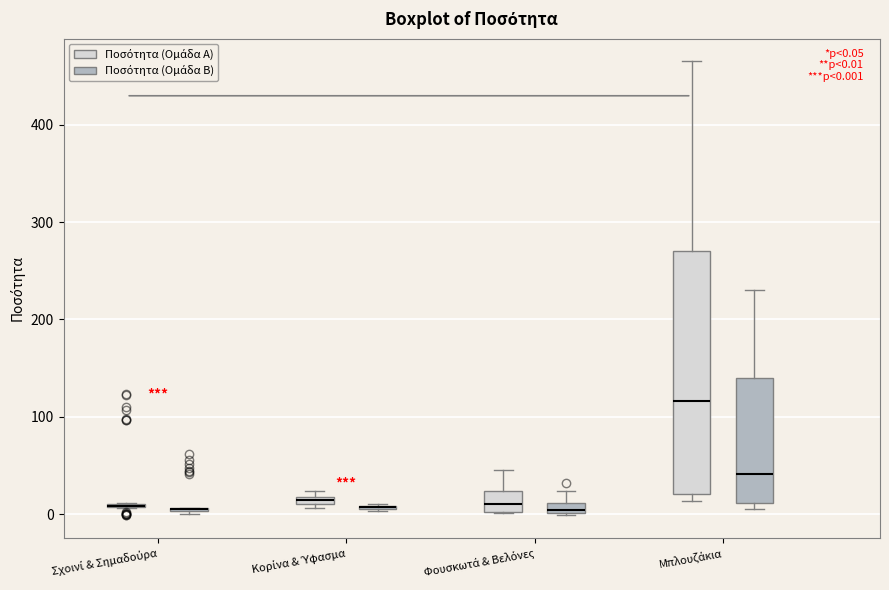

Which box is the tallest, from its lower edge to its upper edge?

Μπλουζάκια (Ποσότητα (Ομάδα Α))